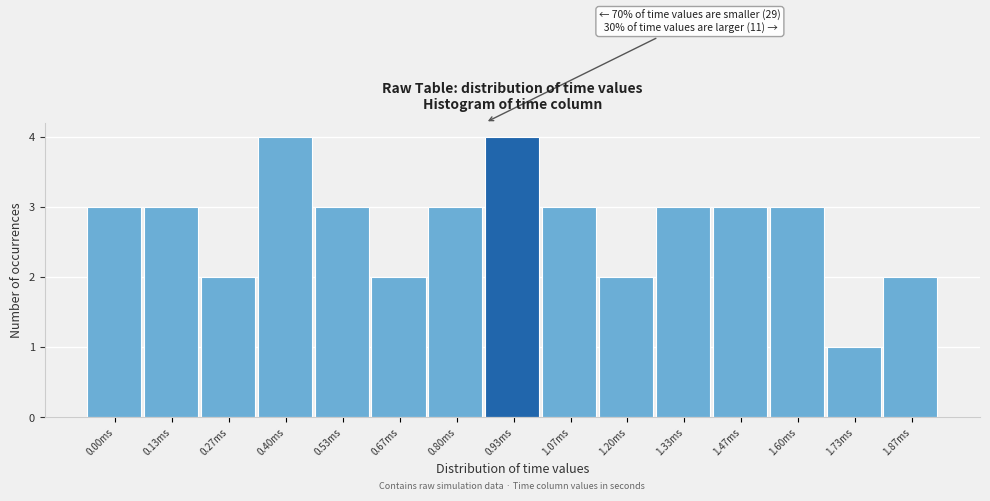

Reading left to right, extract all data points from this chart.

0.00ms=3	0.13ms=3	0.27ms=2	0.40ms=4	0.53ms=3	0.67ms=2	0.80ms=3	0.93ms=4	1.07ms=3	1.20ms=2	1.33ms=3	1.47ms=3	1.60ms=3	1.73ms=1	1.87ms=2